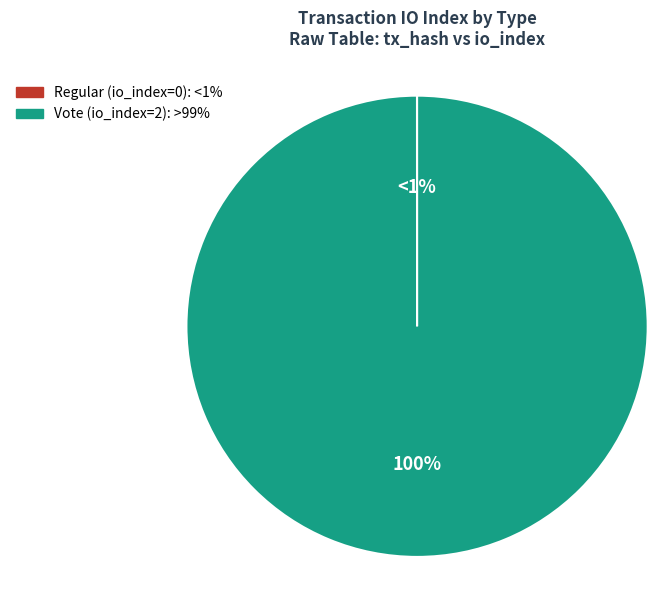

Which has a higher value, Regular or Vote?

Vote